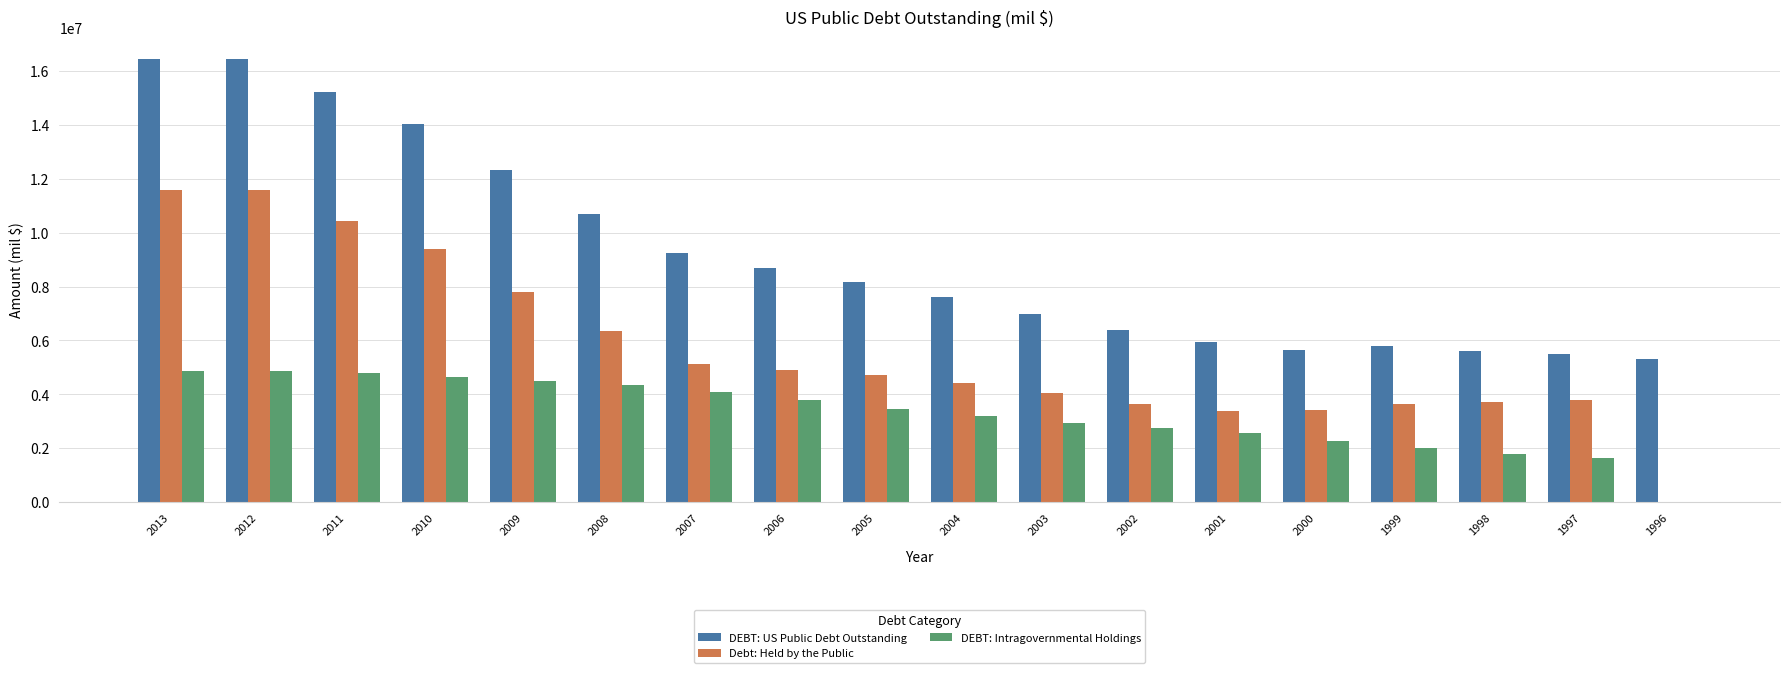

Is the value of Debt: Held by the Public at 2003 greater than the value of DEBT: US Public Debt Outstanding at 2002?

No